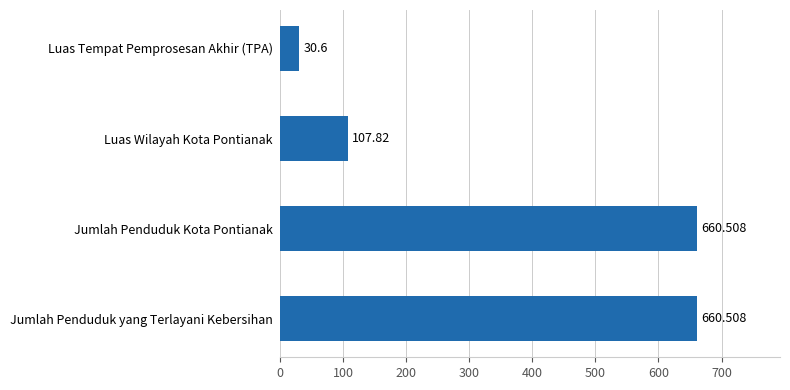

Which category has the lowest value across all series?

Luas Tempat Pemprosesan Akhir (TPA)